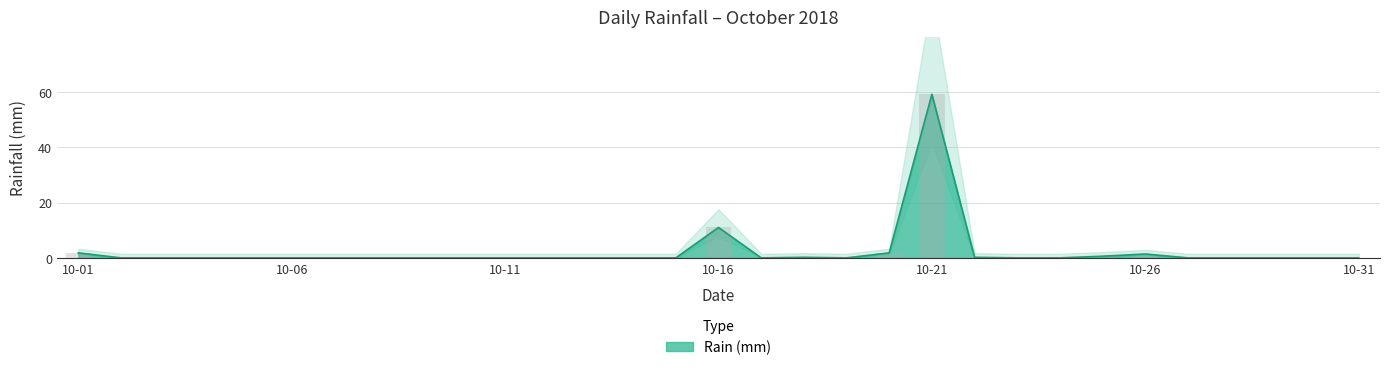

What is the maximum value shown in the chart?

59.2